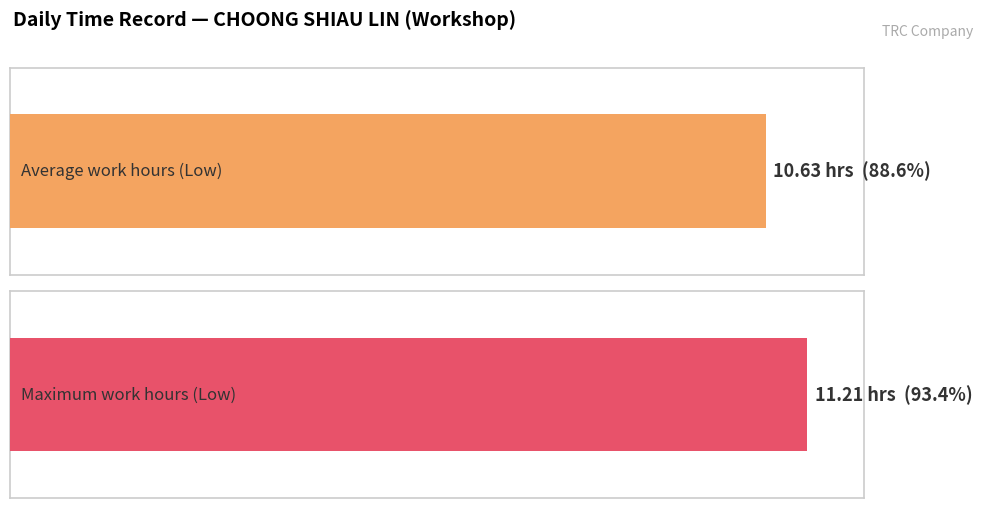

Are the bars grouped side by side (vs. stacked)?

No